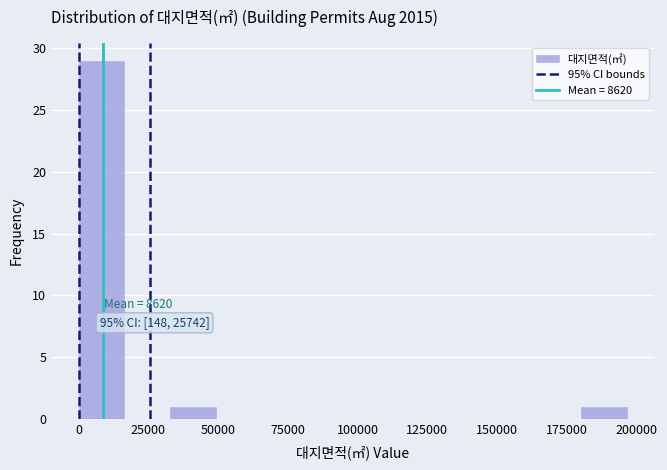

Around what value on the x-axis is the tallest bar? Give the approximate position of its centre, as read against the axis.

10000